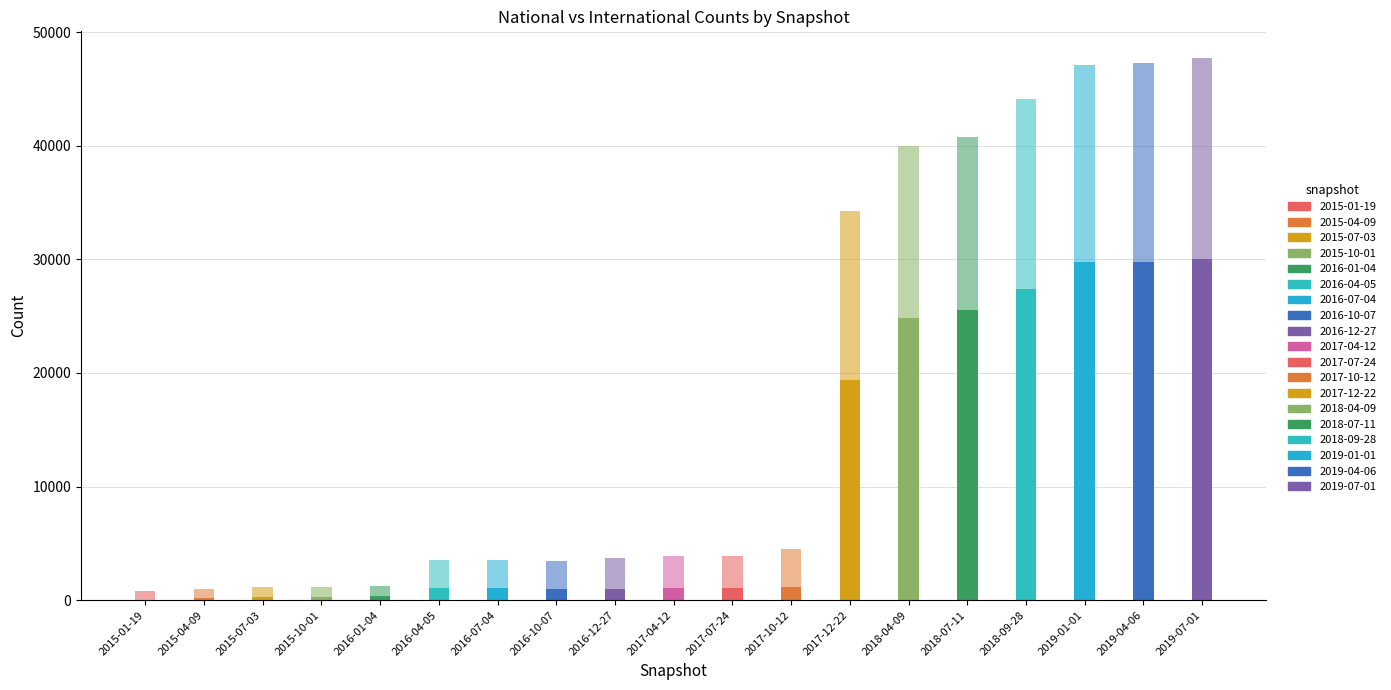

The national series shows 3102 at 2018-04-09. True or false?

False